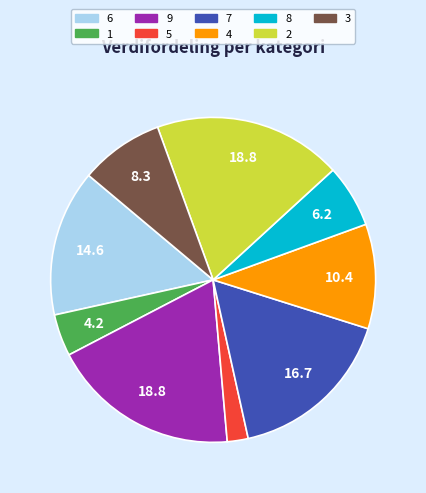

Which category has the smallest portion of the pie?

5